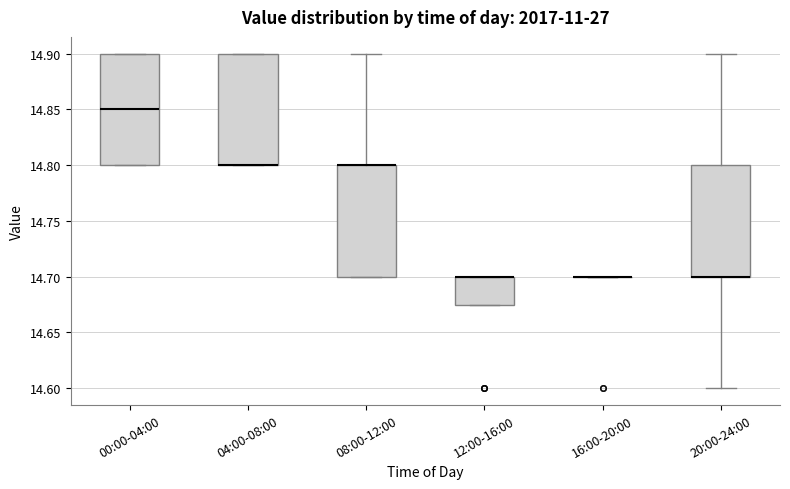

Reading left to right, transcribe this box plot: for each box, give where its median line is, the range the box spans, and where its two whiskers end, as read against the y-axis. The values are not printed on the chart, so give them approximately, as read against the axis.

00:00-04:00: median 14.850, box 14.800 to 14.900, whiskers 14.800 to 14.900
04:00-08:00: median 14.800 (drawn on the box's lower edge), box 14.800 to 14.900, whiskers 14.800 to 14.900
08:00-12:00: median 14.800 (drawn on the box's upper edge), box 14.700 to 14.800, whiskers 14.700 to 14.900
12:00-16:00: median 14.700 (drawn on the box's upper edge), box 14.675 to 14.700, whiskers 14.675 to 14.700
16:00-20:00: box collapsed to a line at 14.700, whiskers 14.700 to 14.700
20:00-24:00: median 14.700 (drawn on the box's lower edge), box 14.700 to 14.800, whiskers 14.600 to 14.900